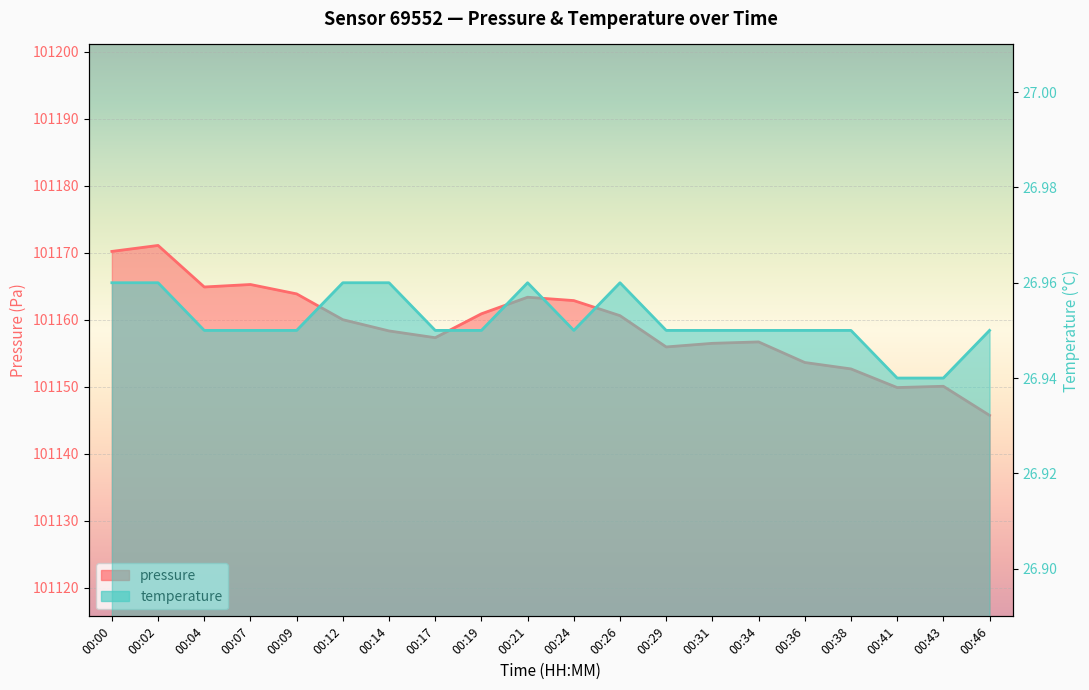

How many interior local peaks does the pressure series have?

5